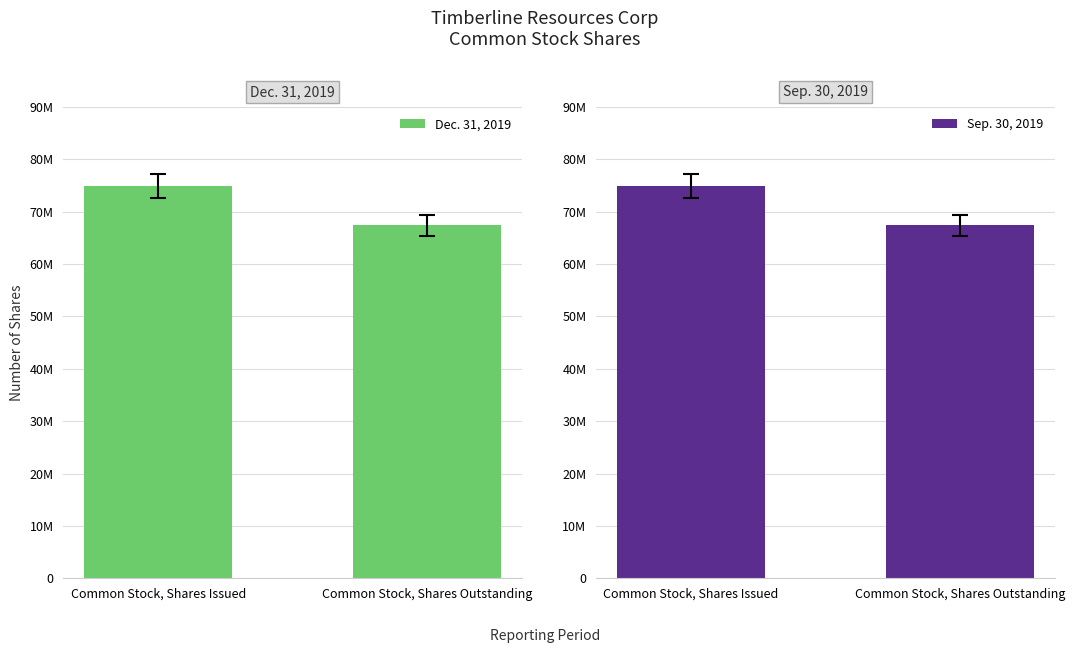

What are all the series names shown in the legend?

Dec. 31, 2019, Sep. 30, 2019